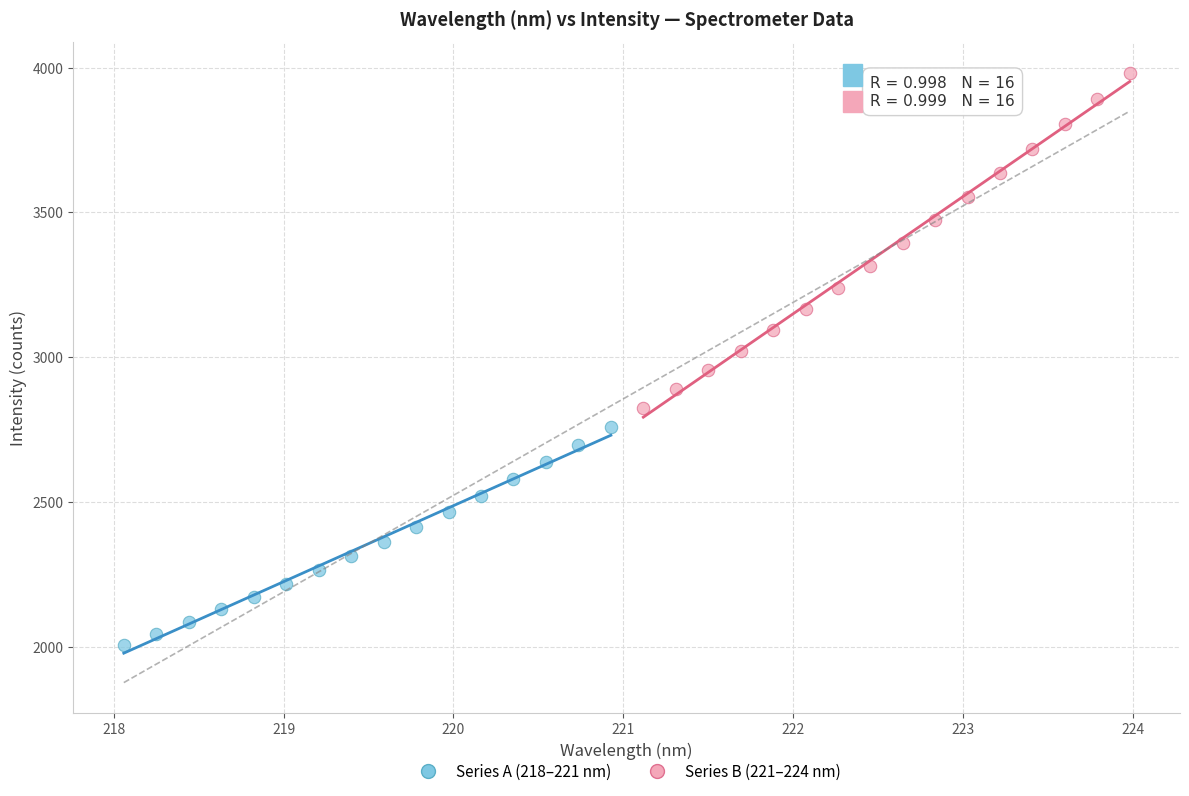

Which series reaches the maximum Y coordinate?

Series B (221–224 nm)